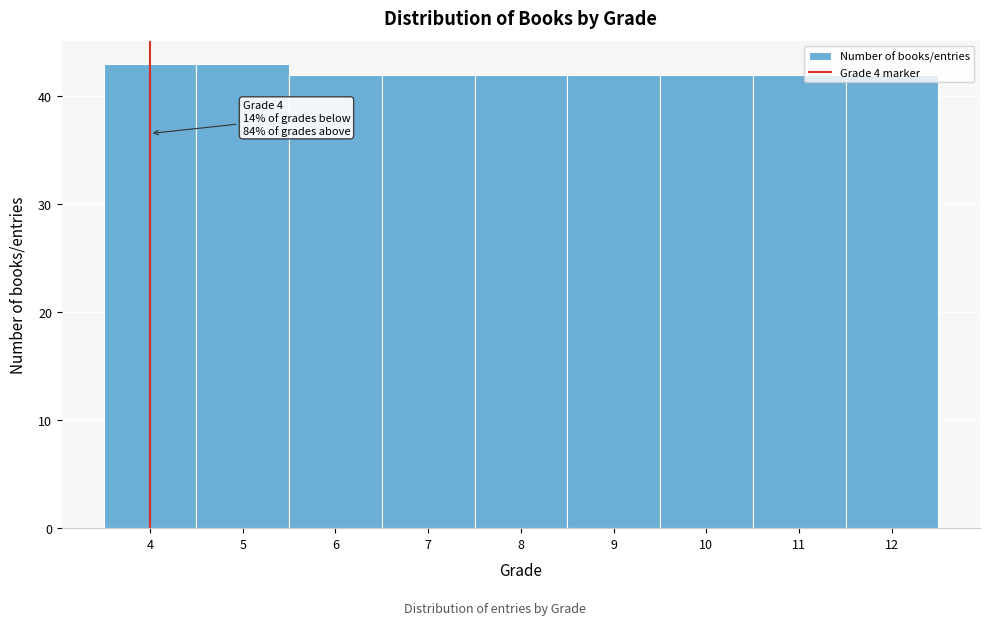

What is the minimum value shown in the chart?

42